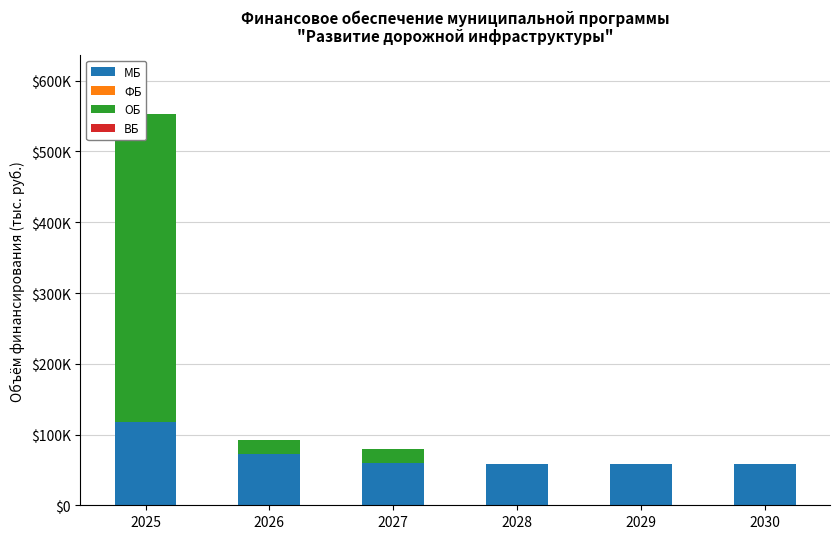

The МБ series shows 58960.2 at 2030. True or false?

True